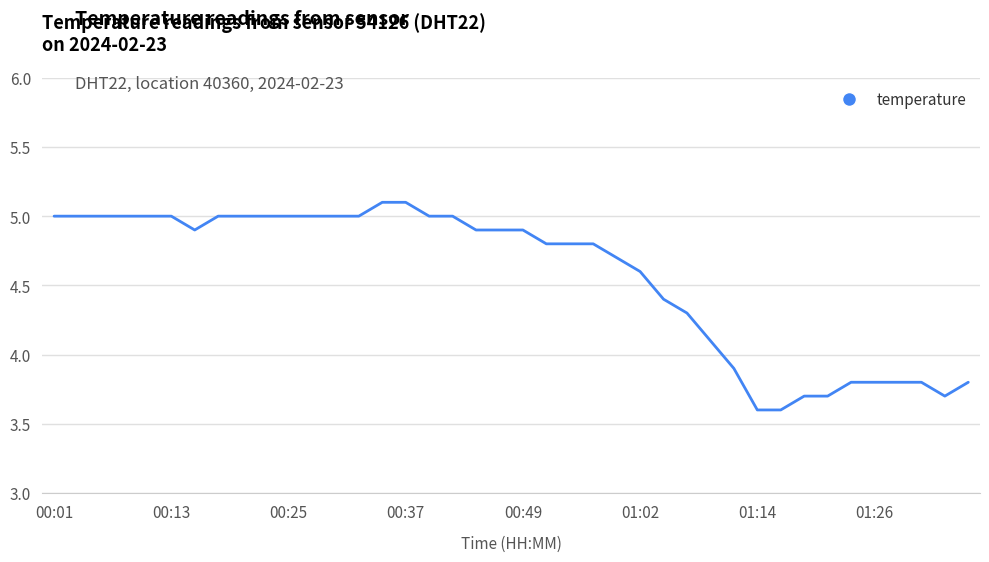

What is the greatest value displayed?

5.1